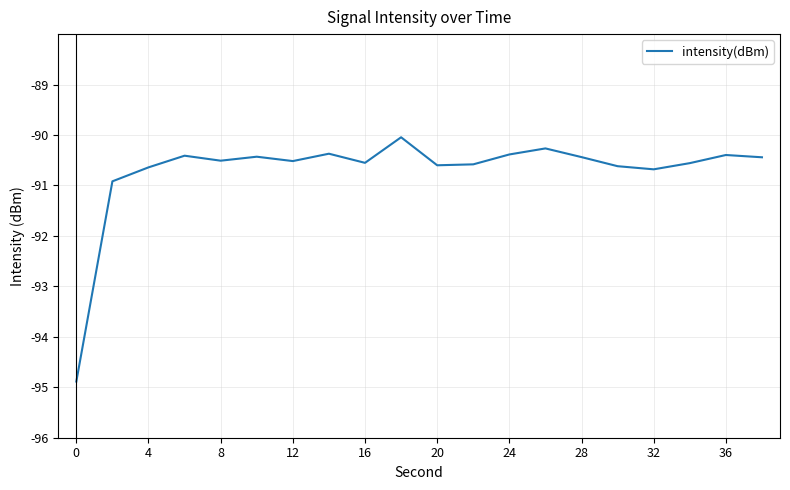

Count the number of data series in this chart.

1